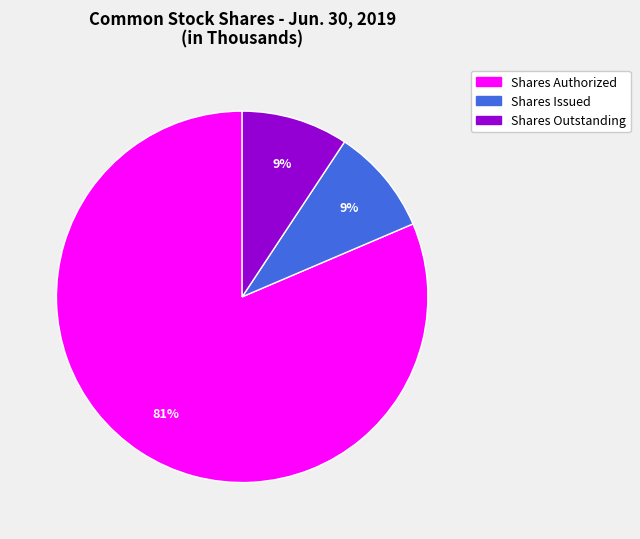

Do Shares Outstanding and Shares Authorized together represent more than half of the pie?

Yes